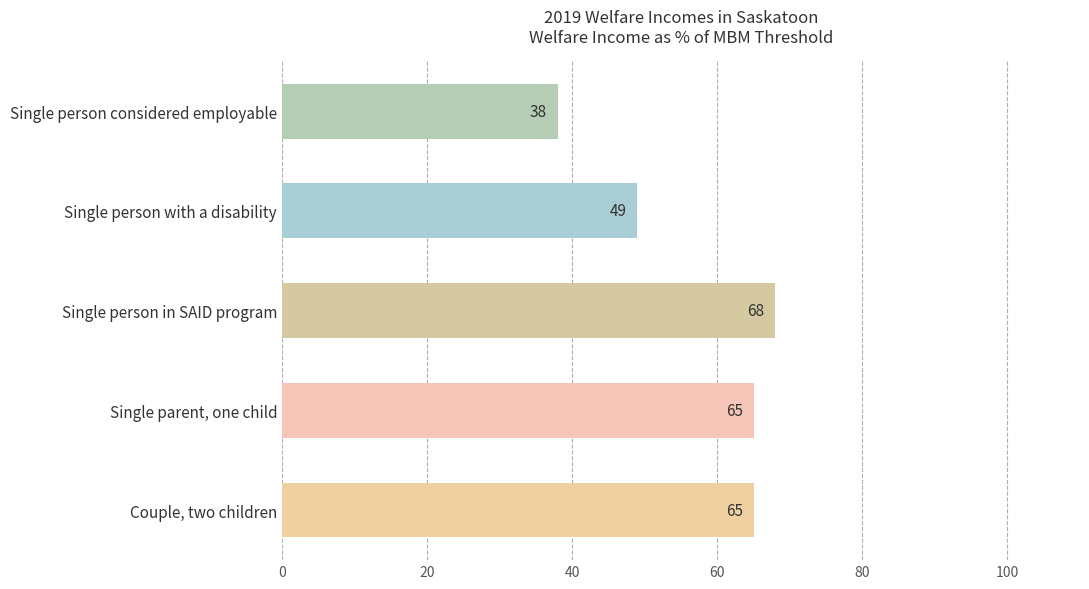

Reading top to bottom, list all the values displayed in this chart.

38	49	68	65	65